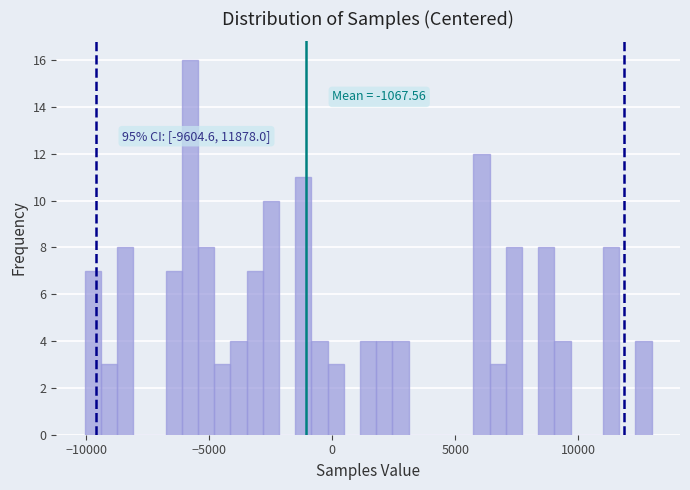

Around what value on the x-axis is the tallest bar? Give the approximate position of its centre, as read against the axis.

-6000